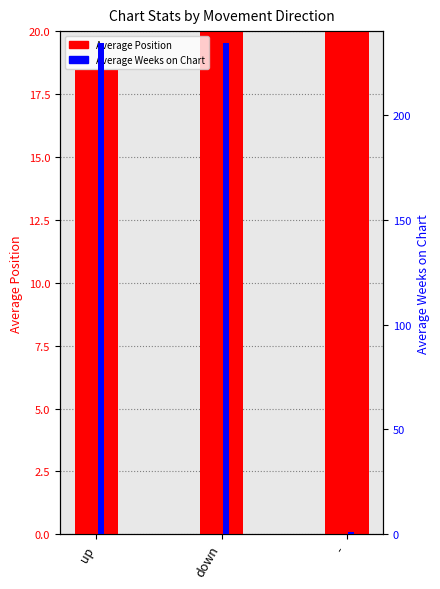

List the labels in order of Average Position value, largest first.

-, down, up